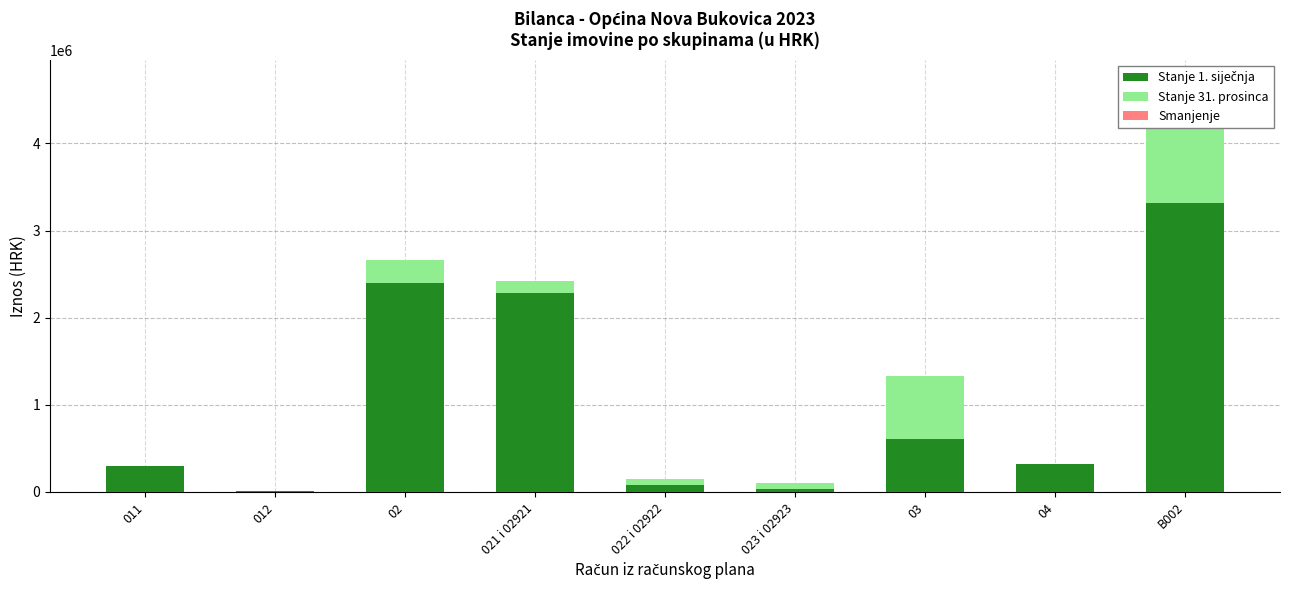

How many bars are there in total?

27